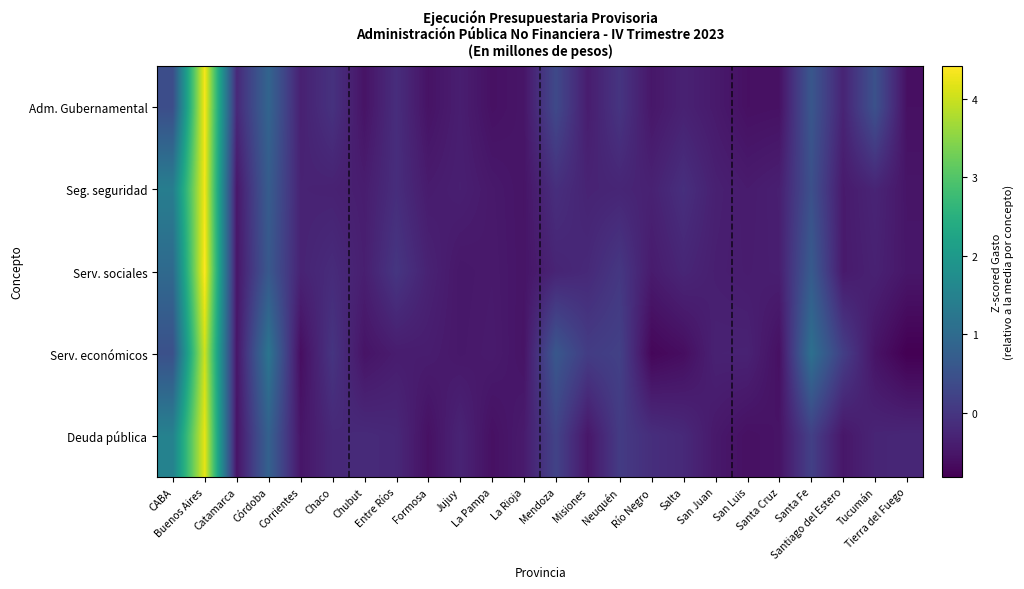

What is the minimum value shown in the chart?

-0.8